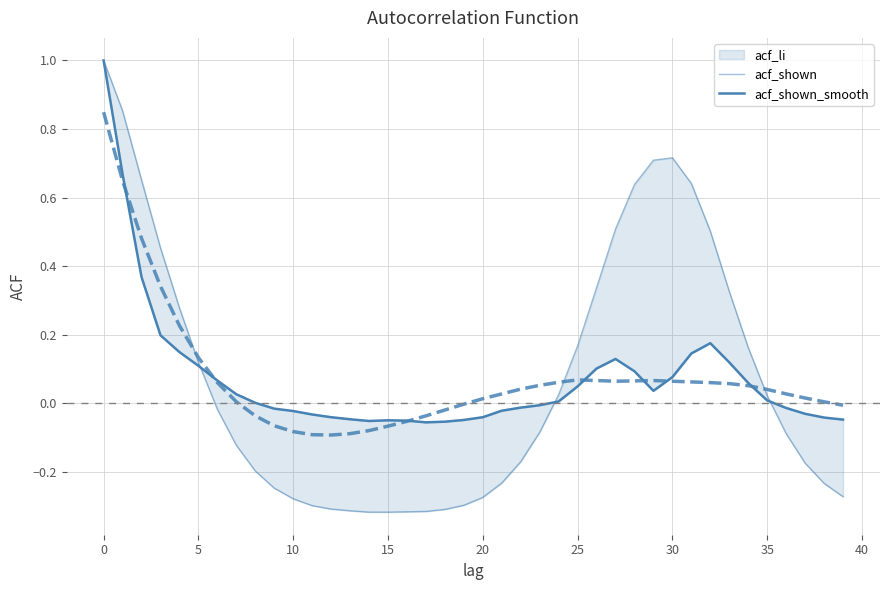

Where is acf_li nearest to the value 0?

25